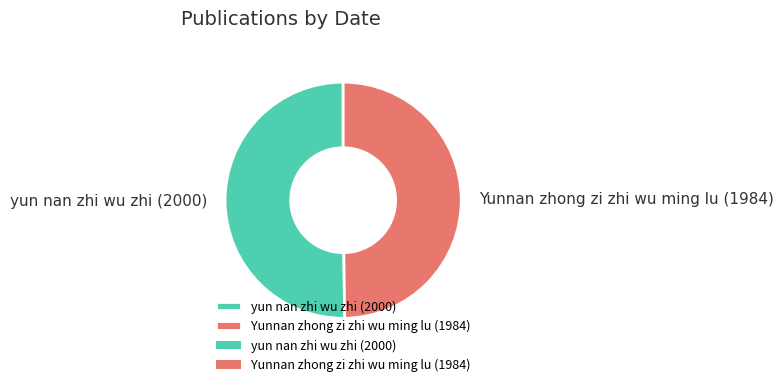

The Yunnan zhong zi zhi wu ming lu (1984) slice represents 57% of the pie. True or false?

False